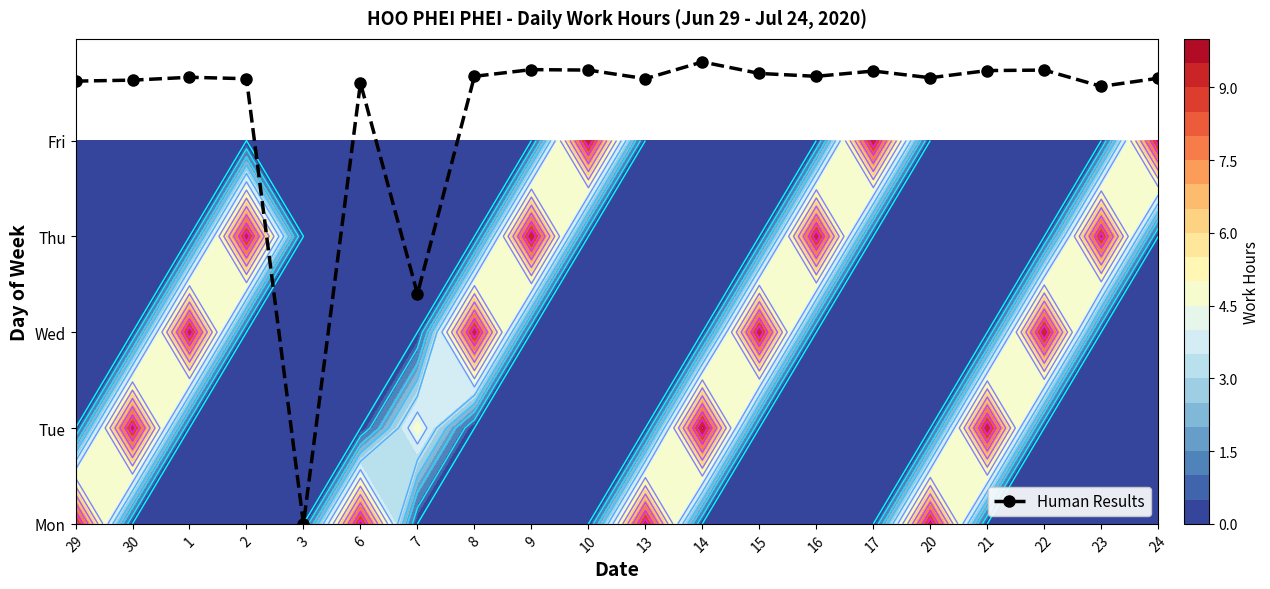

List the labels in order of value, smallest first.

3, 7, 23, 6, 29, 30, 2, 13, 24, 20, 1, 8, 16, 15, 17, 21, 10, 22, 9, 14